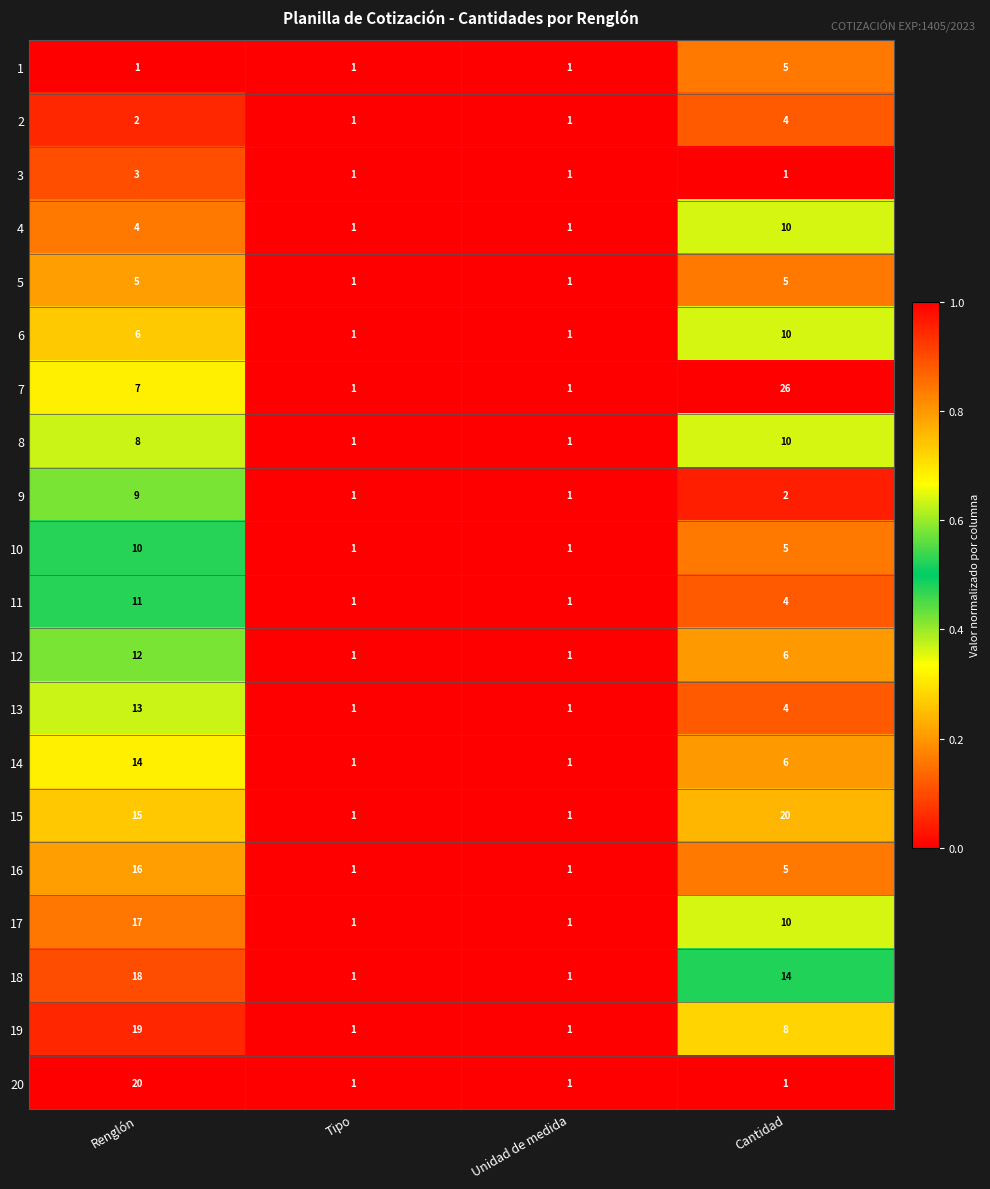

How many categories are shown in the chart?

4